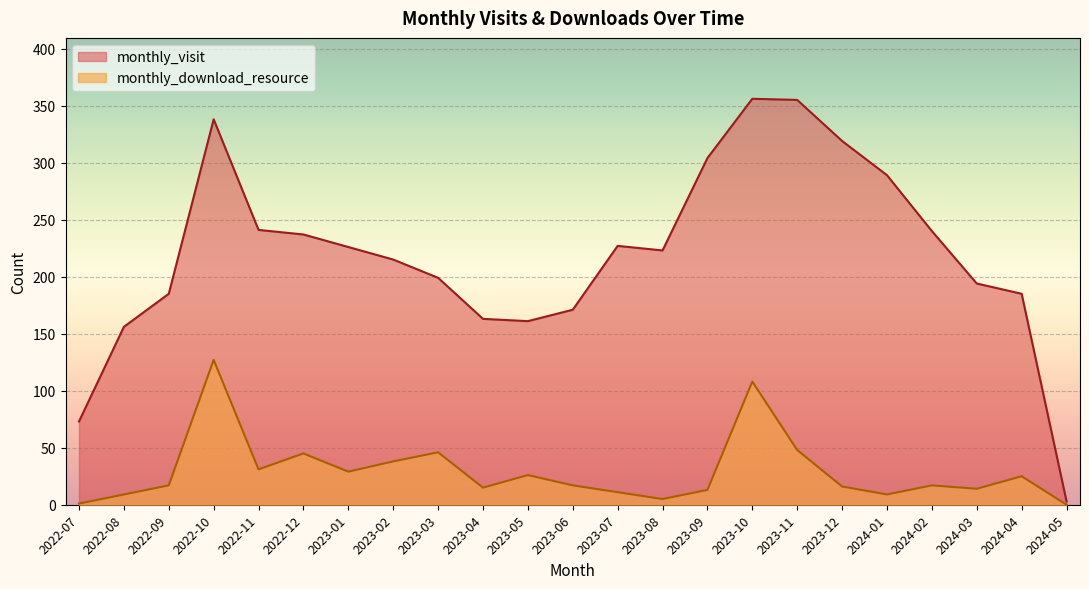

What is the label of the 4th point from the left?

2022-10